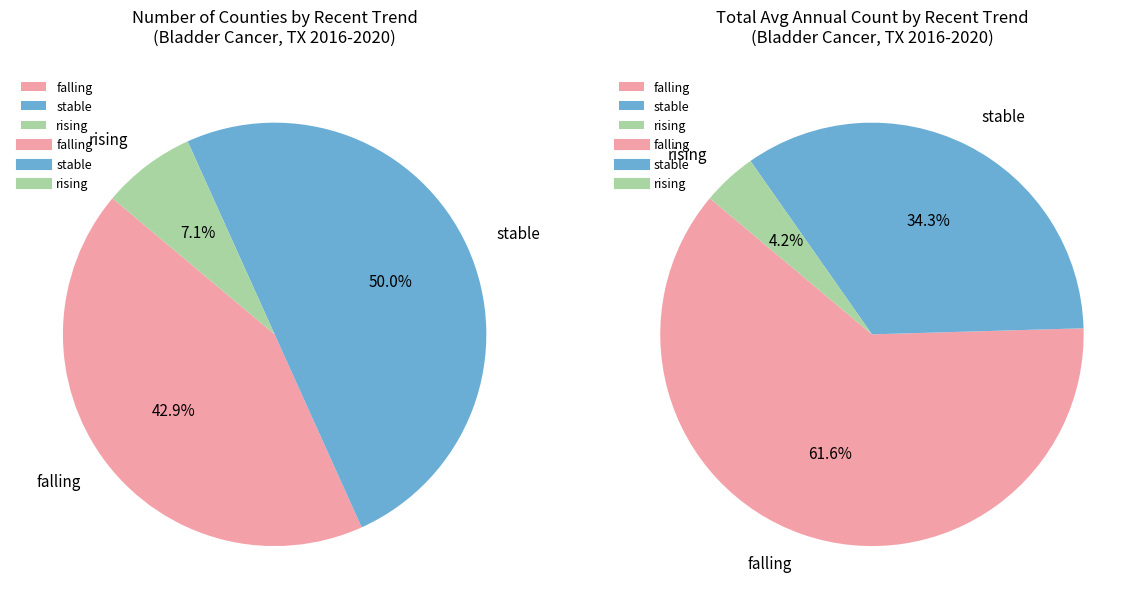

Does any single category account for the majority?

No